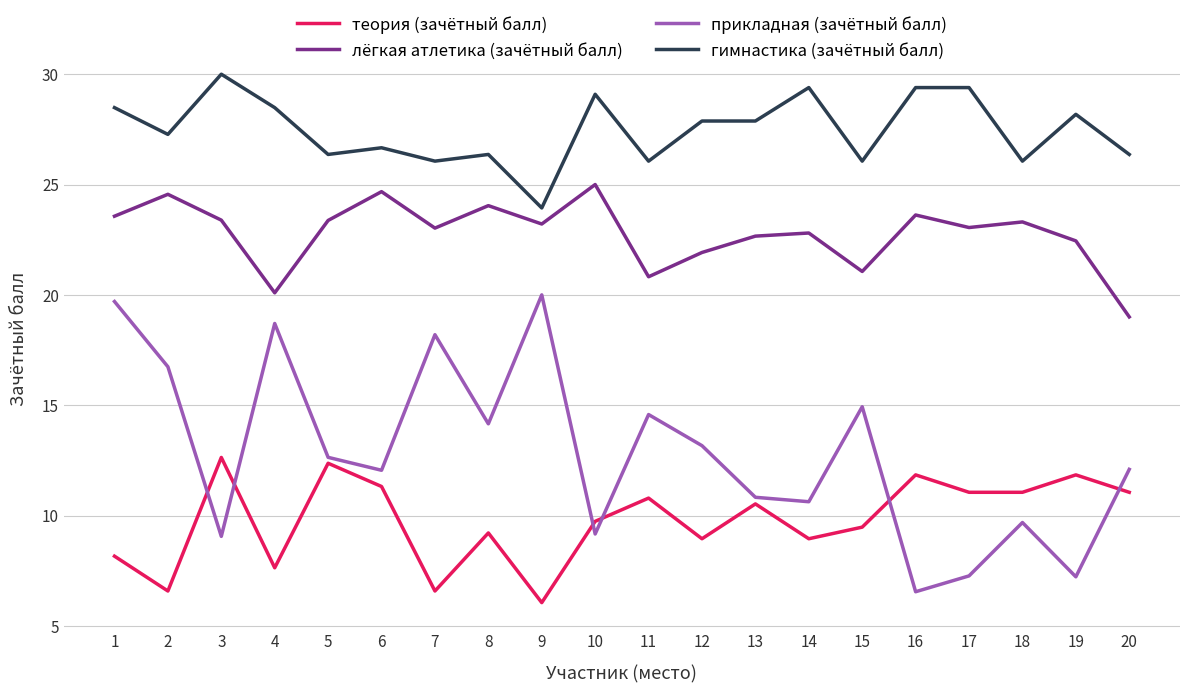

What is the smallest value displayed?

6.1